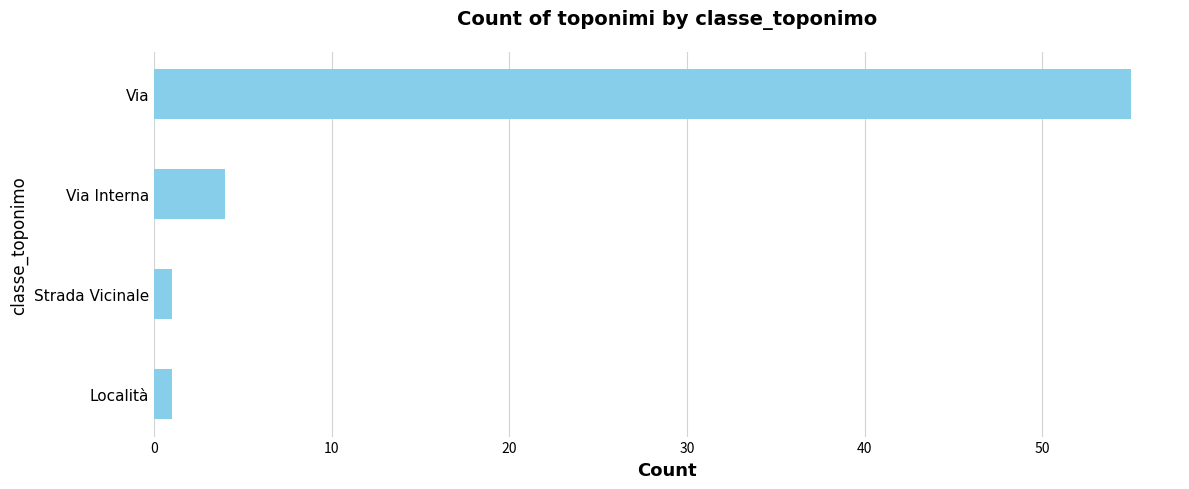

The chart shows a value of 79 at Via. True or false?

False